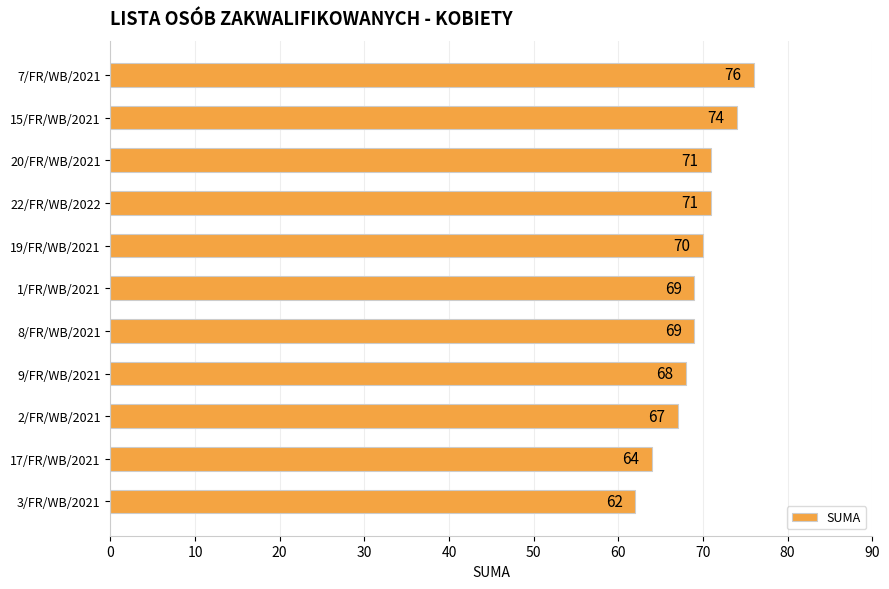

How many data points does each series have?

11